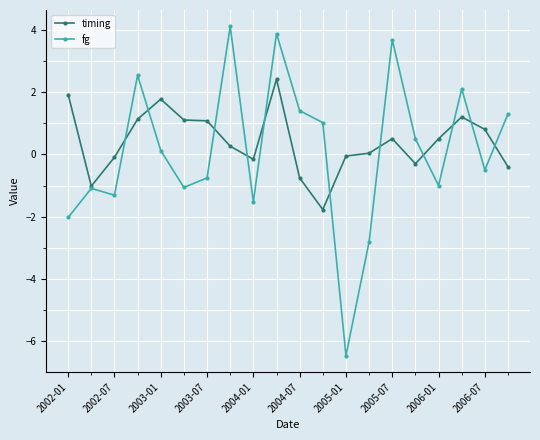

At how many categories does at least one series exceed -5?

20